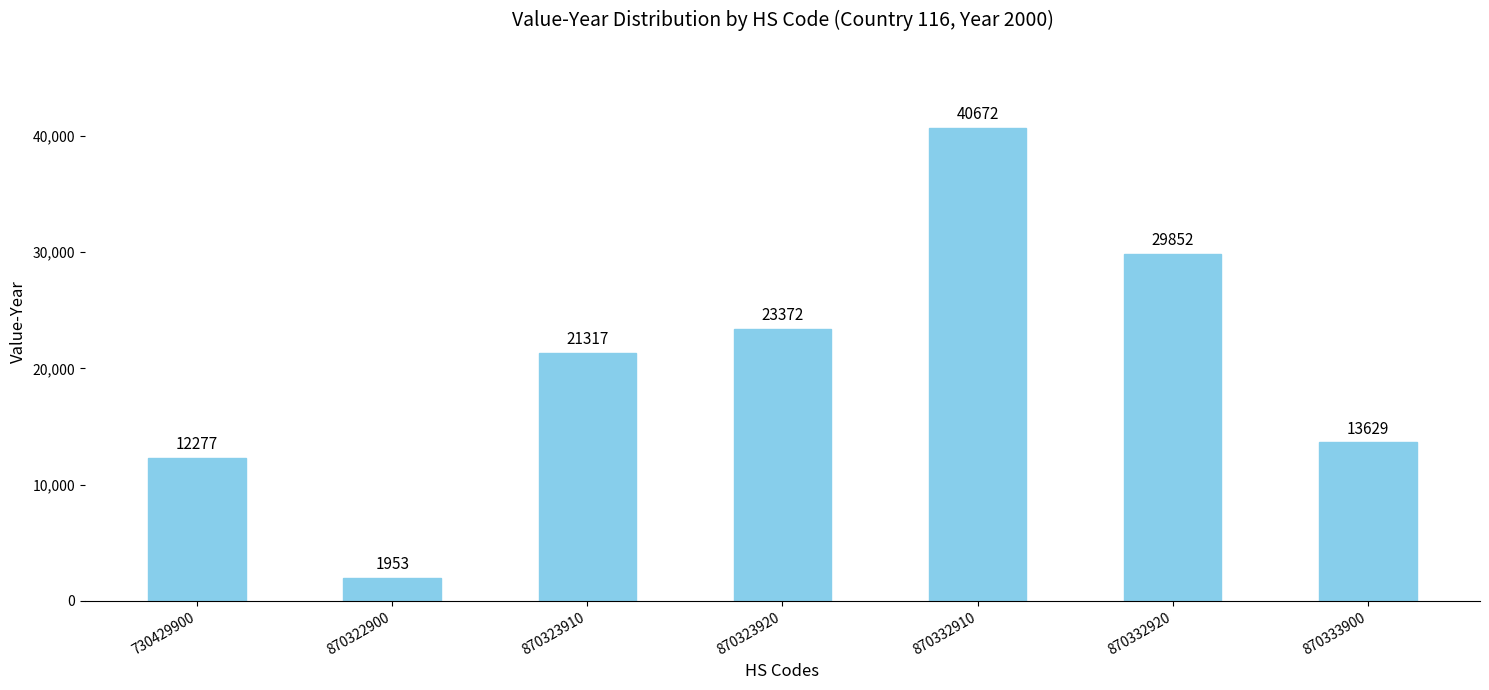

Which has a higher value, 730429900 or 870332920?

870332920